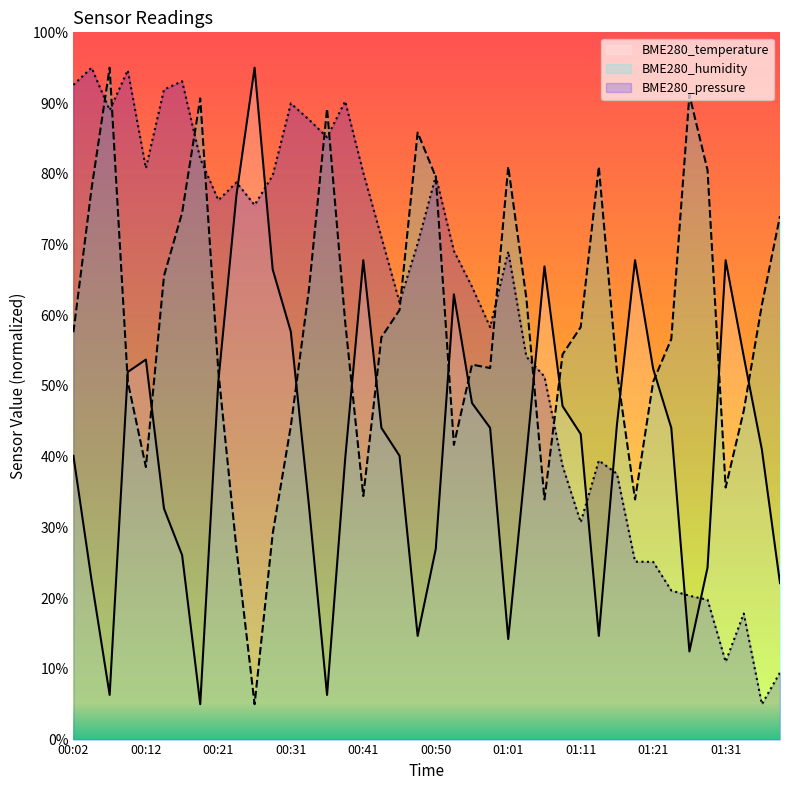

What is the difference between the second highest and second lowest values in the BME280_humidity series?

64.2